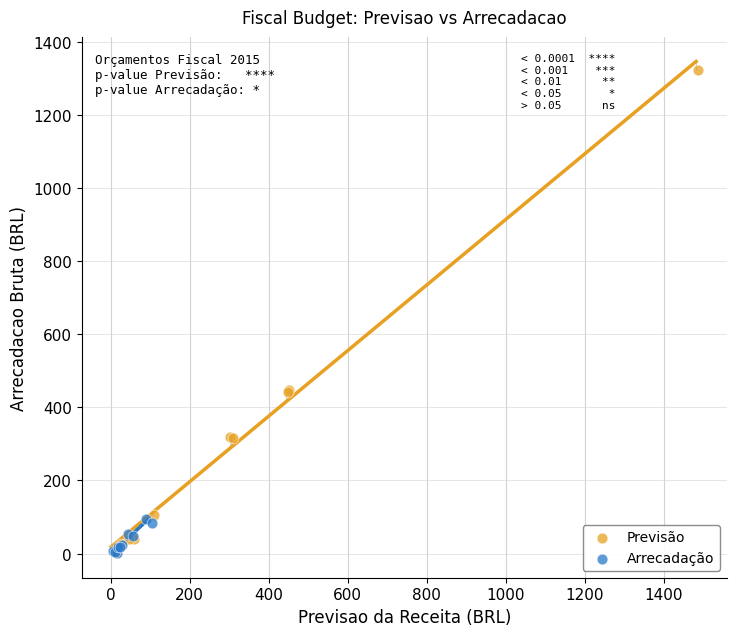

Which series has the widest spread of Y values?

Previsão